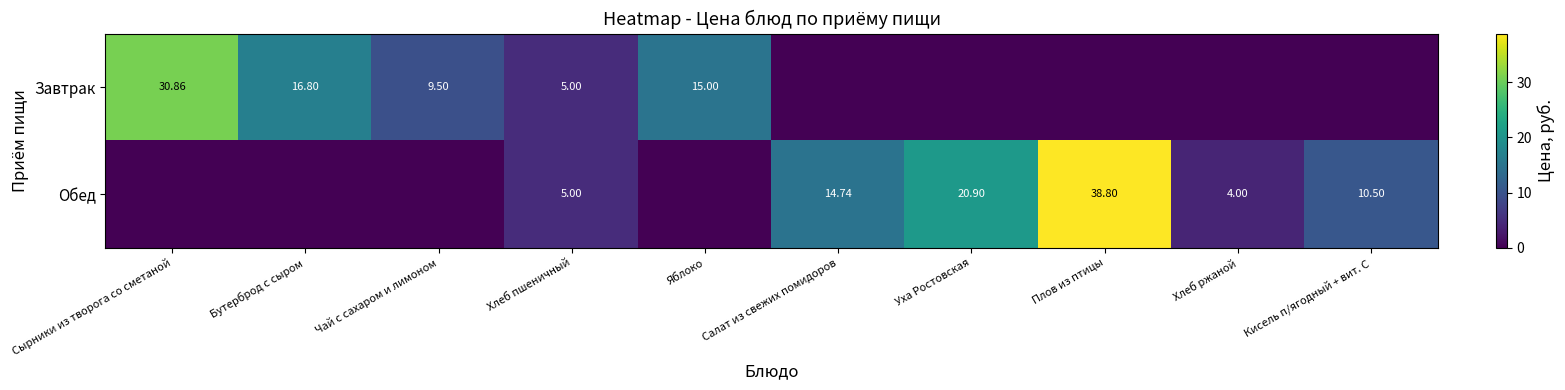

True or false: Завтрак has a value of 5.0 at Хлеб пшеничный.

True